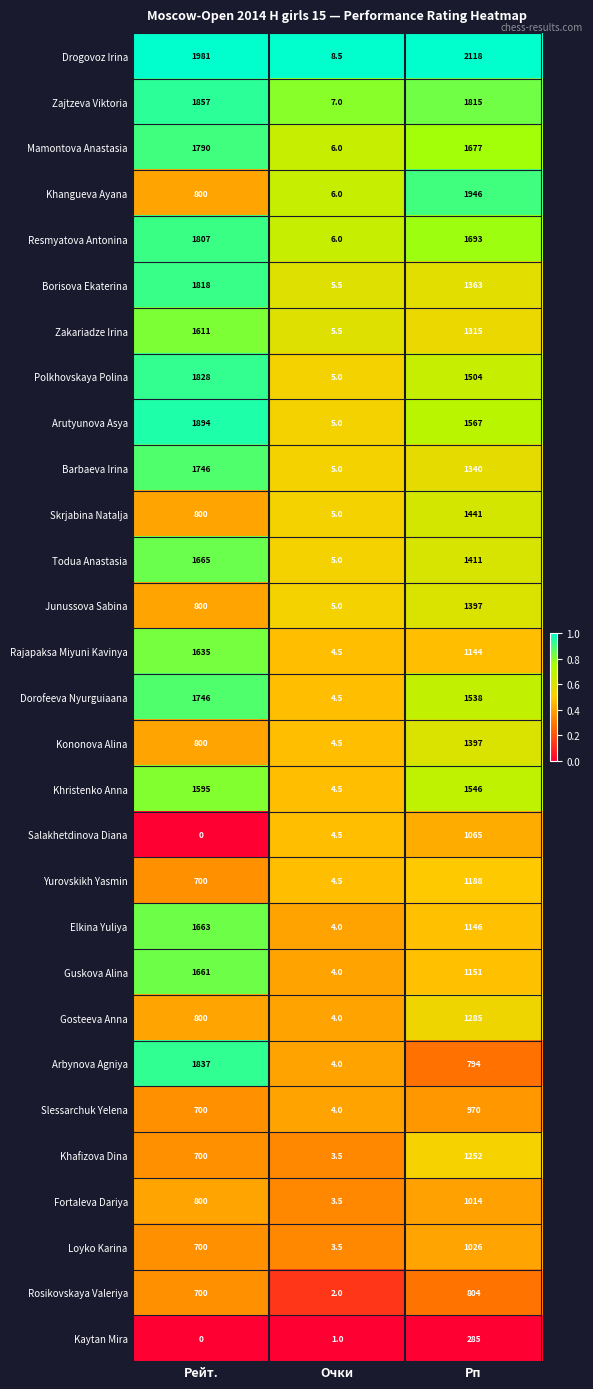

Count the Junussova Sabina values in the range 5 to 1397.

3